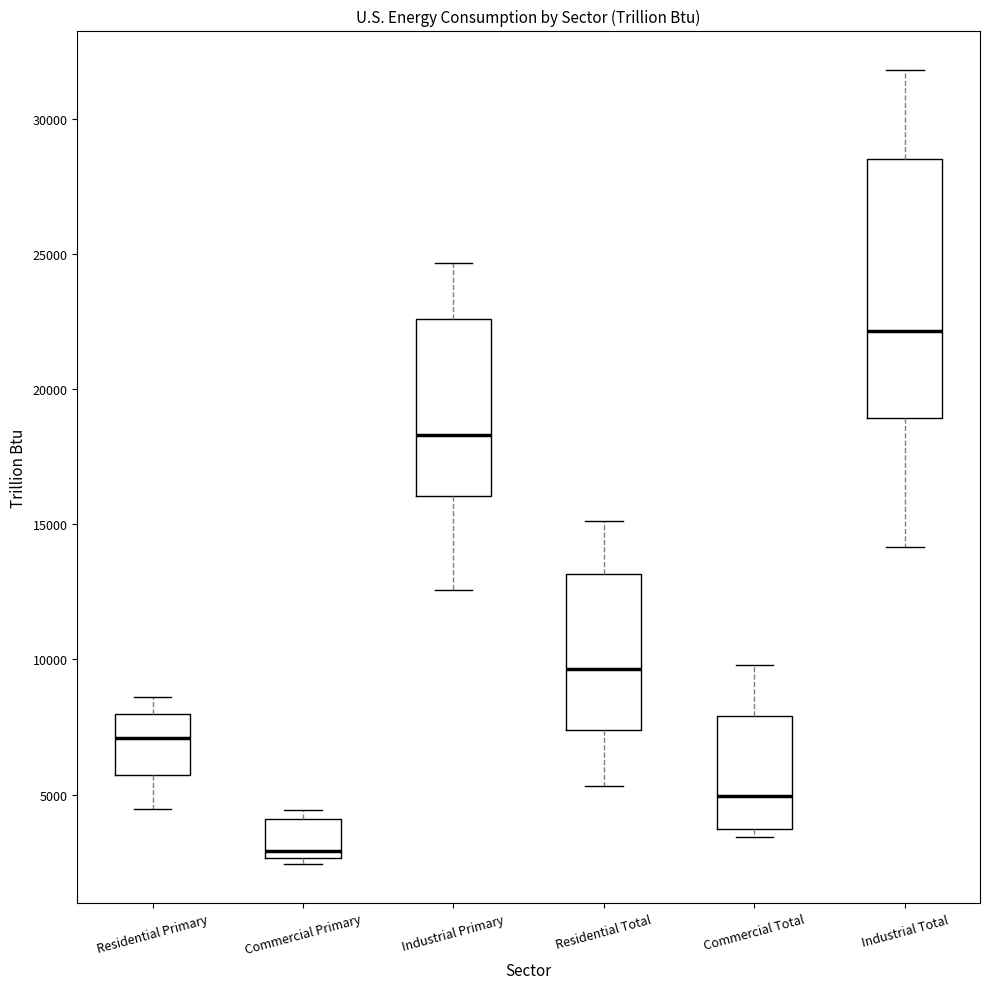

Reading left to right, transcribe this box plot: for each box, give where its median line is, the range the box spans, and where its two whiskers end, as read against the y-axis. The values are not printed on the chart, so give them approximately, as read against the axis.

Residential Primary: median 7000, box 5500 to 8000, whiskers 4500 to 8500
Commercial Primary: median 3000, box 2500 to 4000, whiskers 2500 (just below the box's lower edge) to 4500
Industrial Primary: median 18500, box 16000 to 22500, whiskers 12500 to 24500
Residential Total: median 9500, box 7500 to 13000, whiskers 5500 to 15000
Commercial Total: median 5000, box 3500 to 8000, whiskers 3500 (just below the box's lower edge) to 10000
Industrial Total: median 22000, box 19000 to 28500, whiskers 14000 to 32000